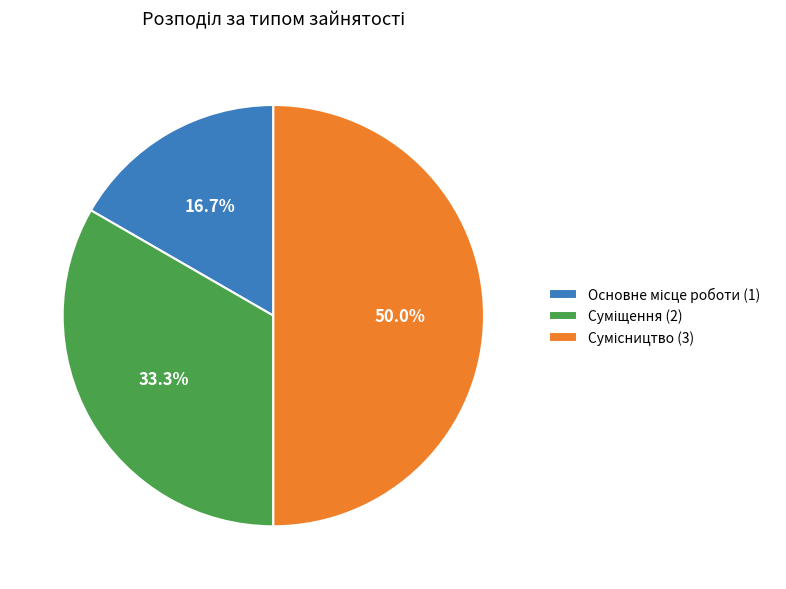

Is it true that Основне місце роботи is 17% of the pie?

True